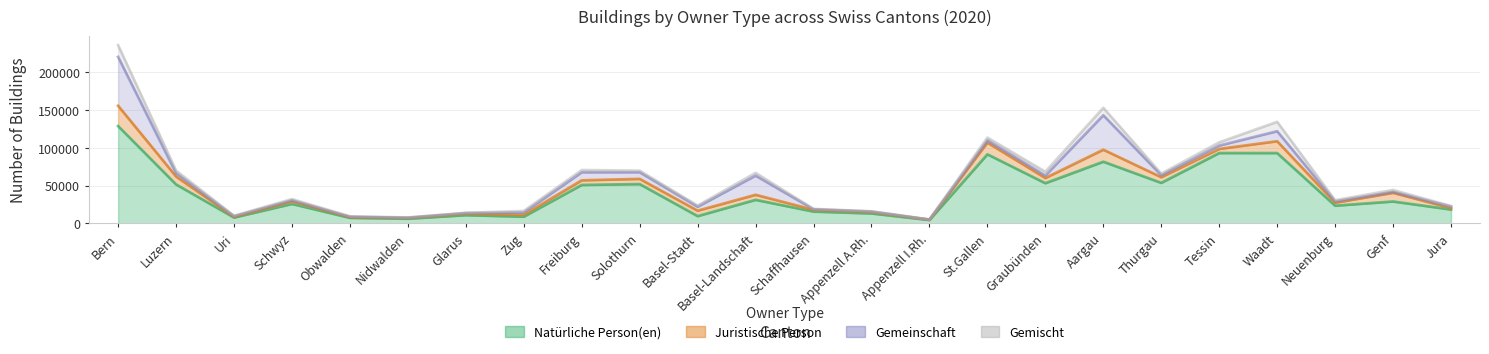

How many lines are shown in the chart?

4